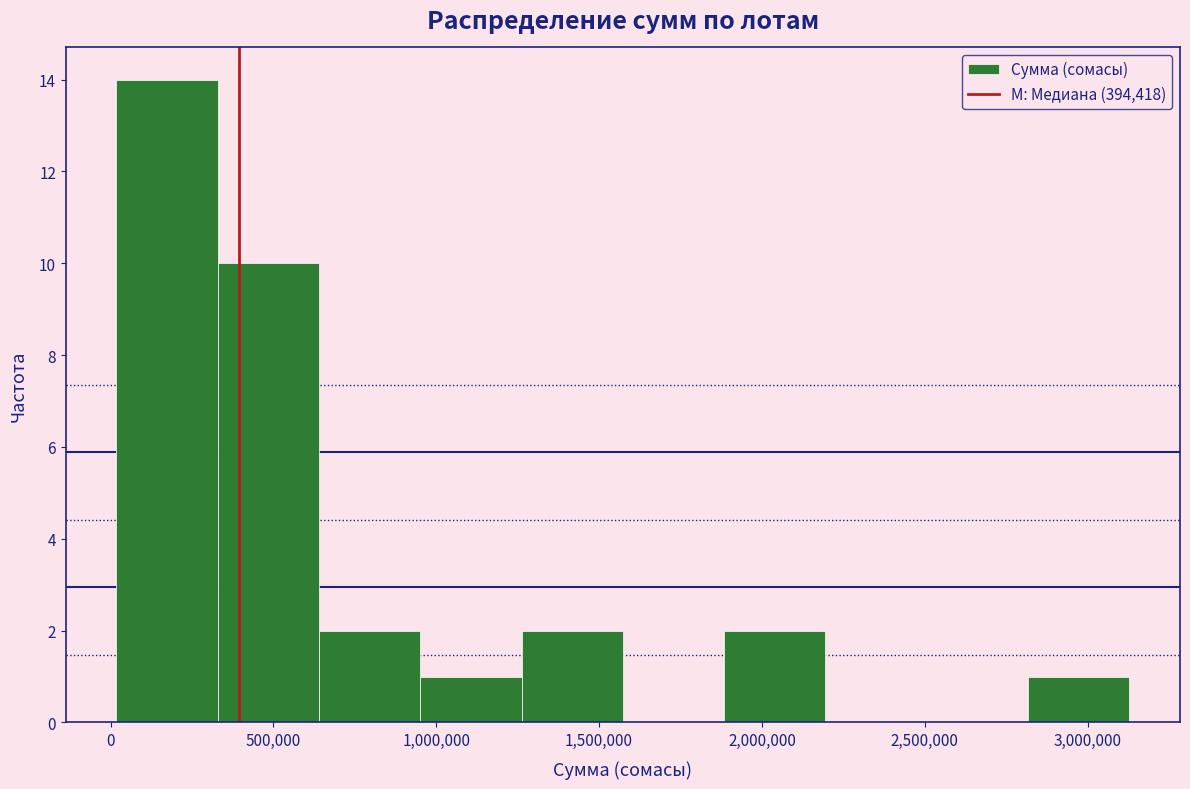

How tall is the bar that spans 350000 to 650000 on the x-axis? Neither the bar edges nor the heights are printed on the chart, so give them approximately, as read against the axes.

10